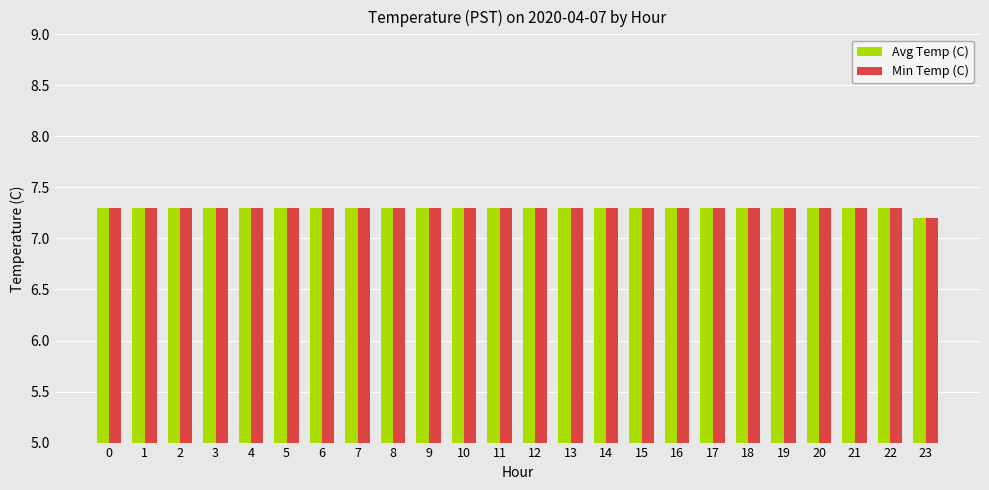

At which label is Min Temp (C) closest to 7?

23